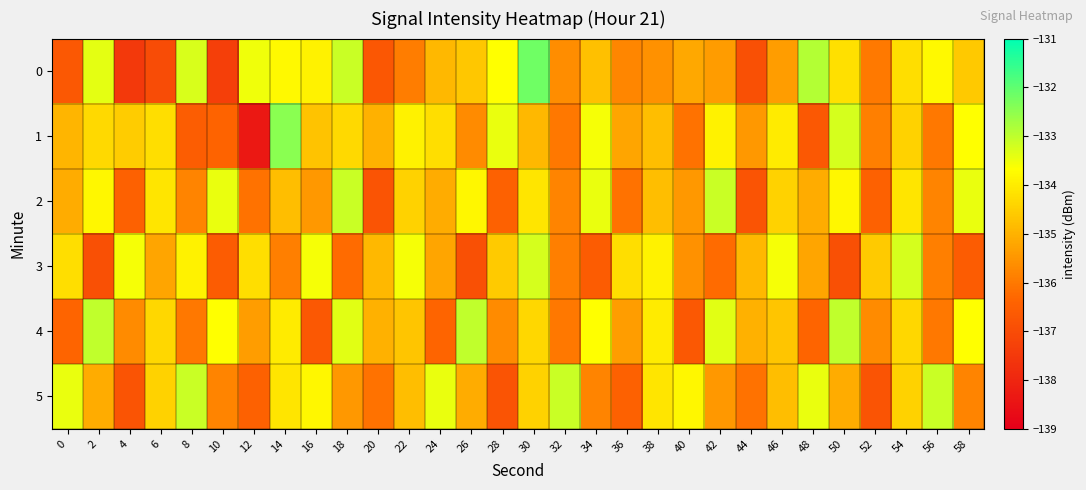

Count the number of data series in this chart.

6